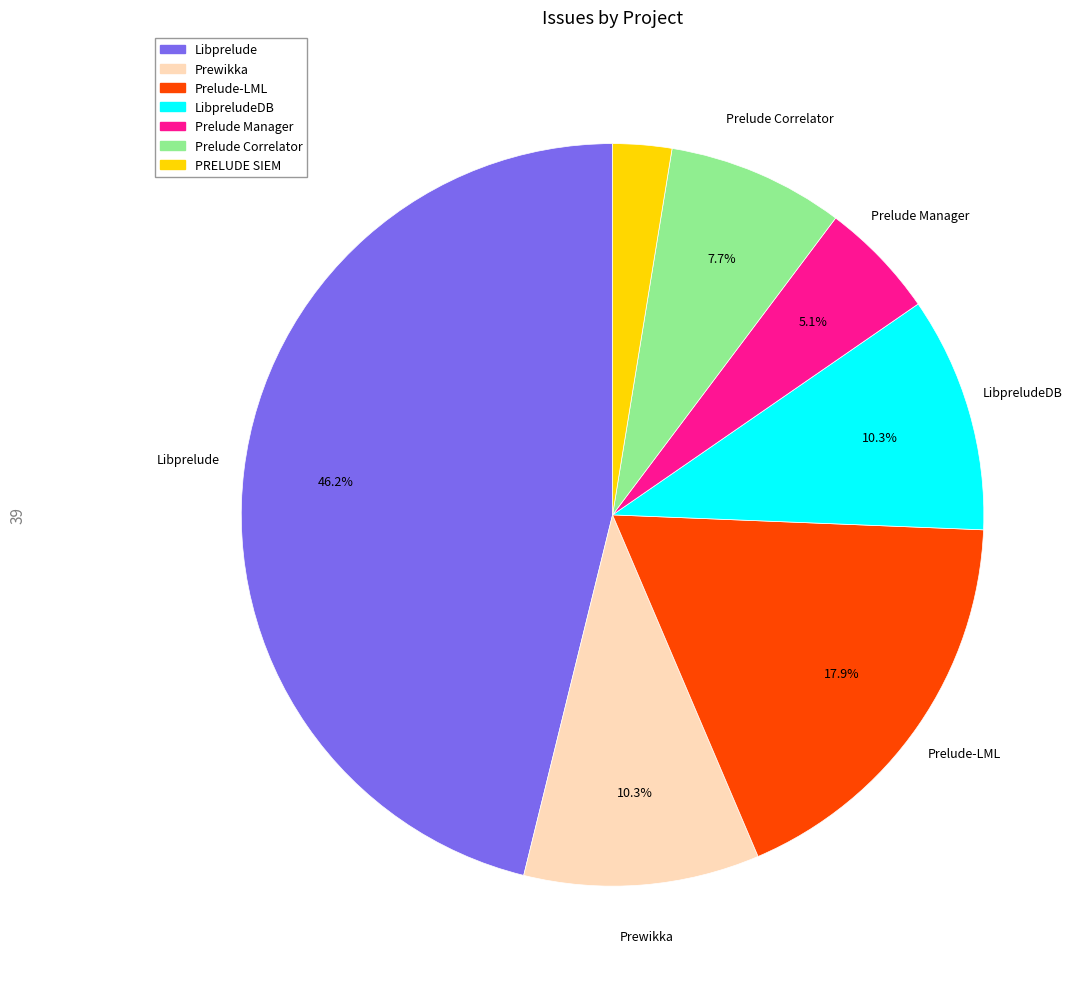

Does any single category account for the majority?

No